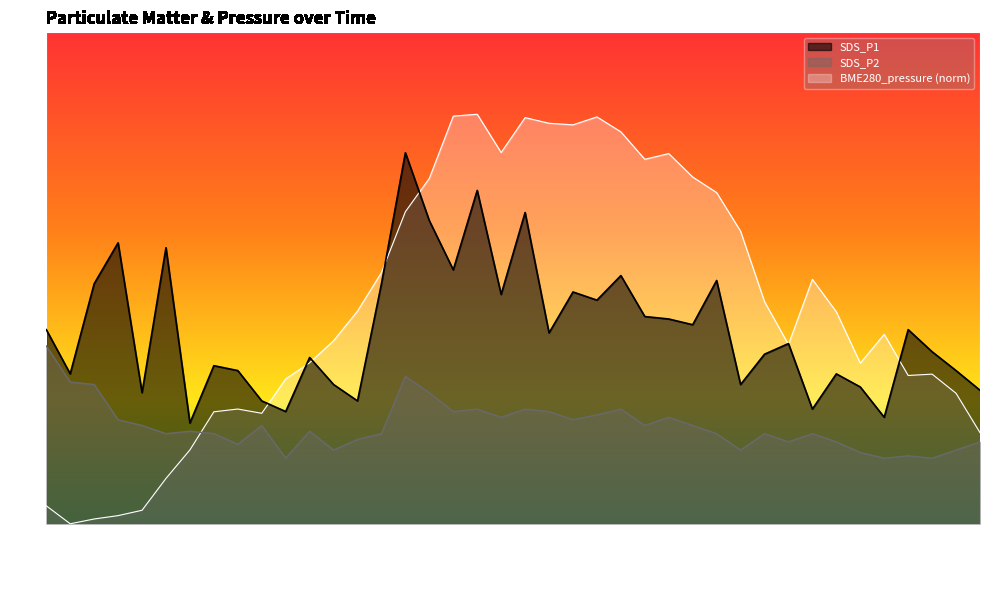

At which label does SDS_P2 first exceed 1?

00:00